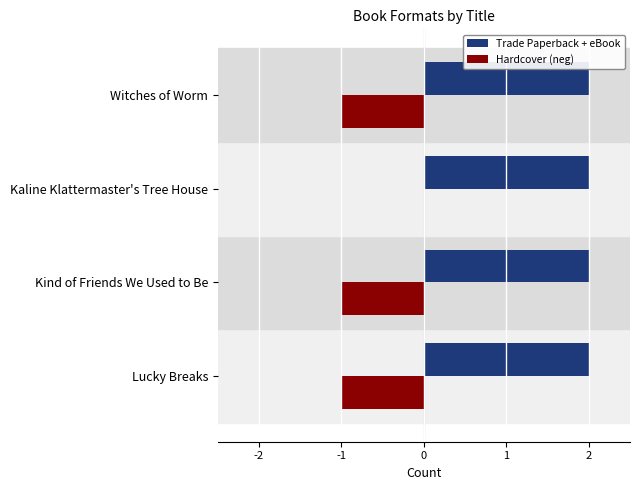

Count the Hardcover (neg) values in the range -1 to 0.

4